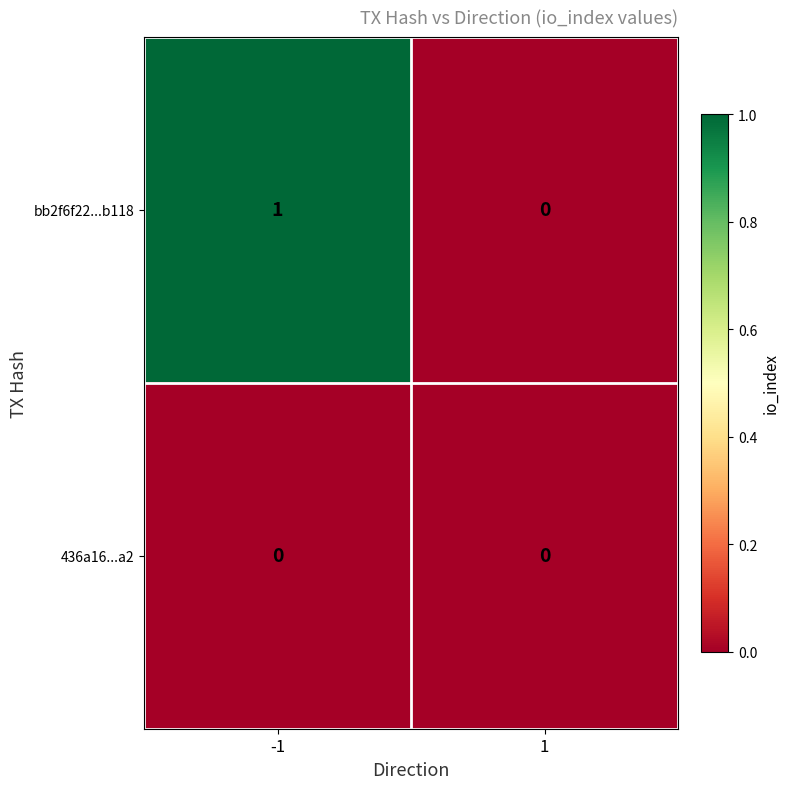

The value of bb2f6f22...b118 at 1 is 1. True or false?

False